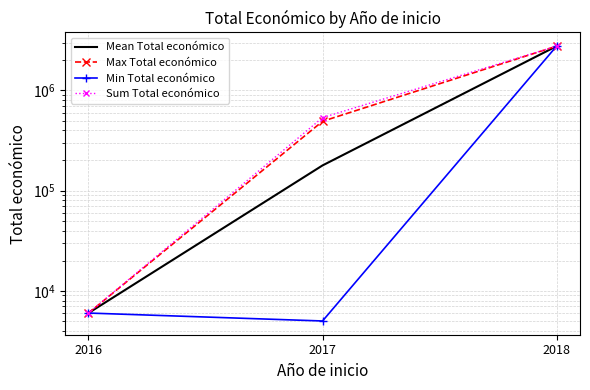

What is the sum of the Sum Total económico values at 2016 and 2017?

541769.0